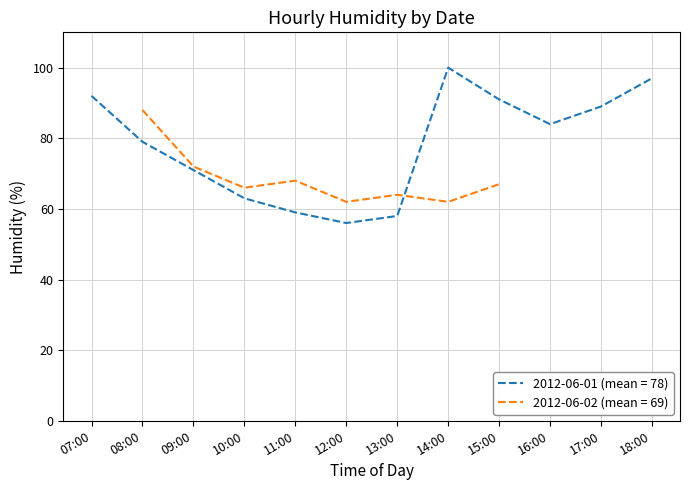

Which label corresponds to the largest value in the chart?

14:00